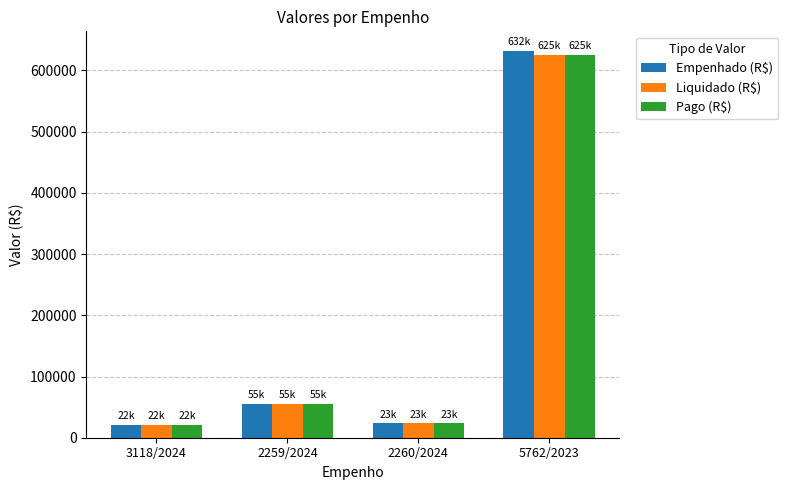

What are all the series names shown in the legend?

Empenhado (R$), Liquidado (R$), Pago (R$)